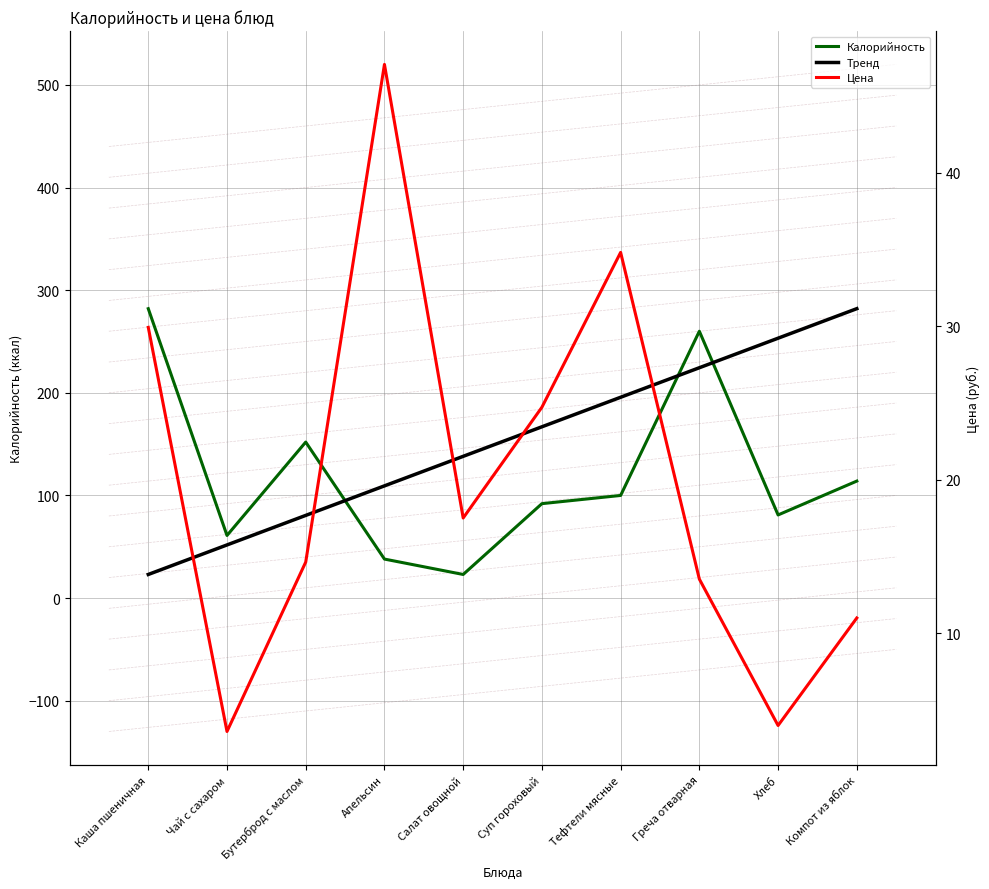

Reading left to right, transcribe all the data shown in this chart.

Калорийность: 282.0	61.0	152.0	38.0	23.0	92.0	100.0	260.0	81.0	114.0
Тренд: 23.0	51.8	80.6	109.3	138.1	166.9	195.7	224.4	253.2	282.0
Цена: 29.9	3.6	14.6	47.0	17.5	24.7	34.8	13.5	4.0	11.0